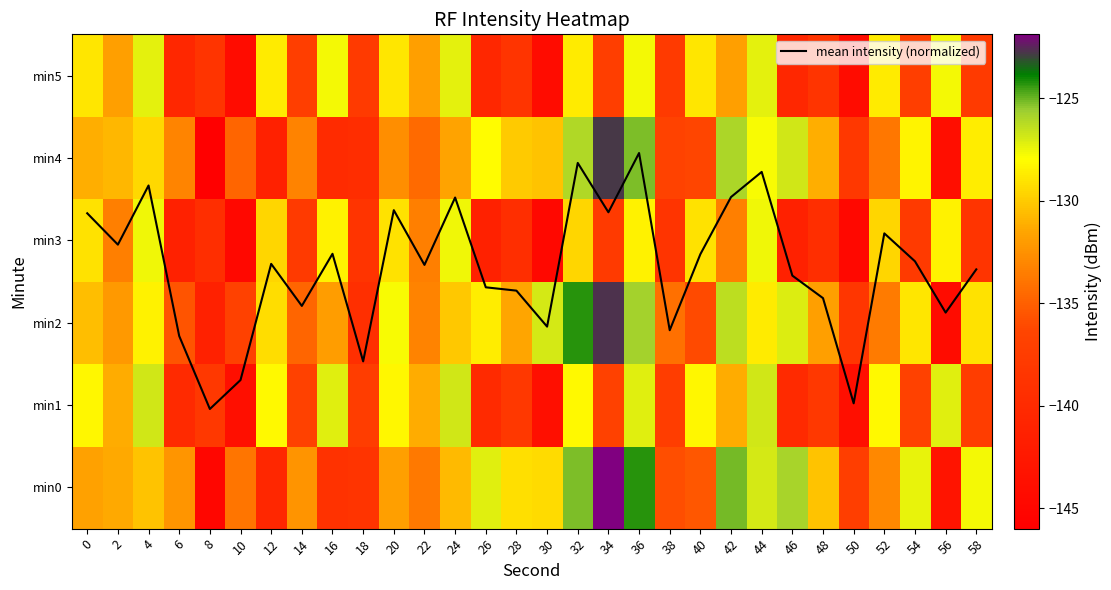

What is the sum of all min3 values?

-4050.9